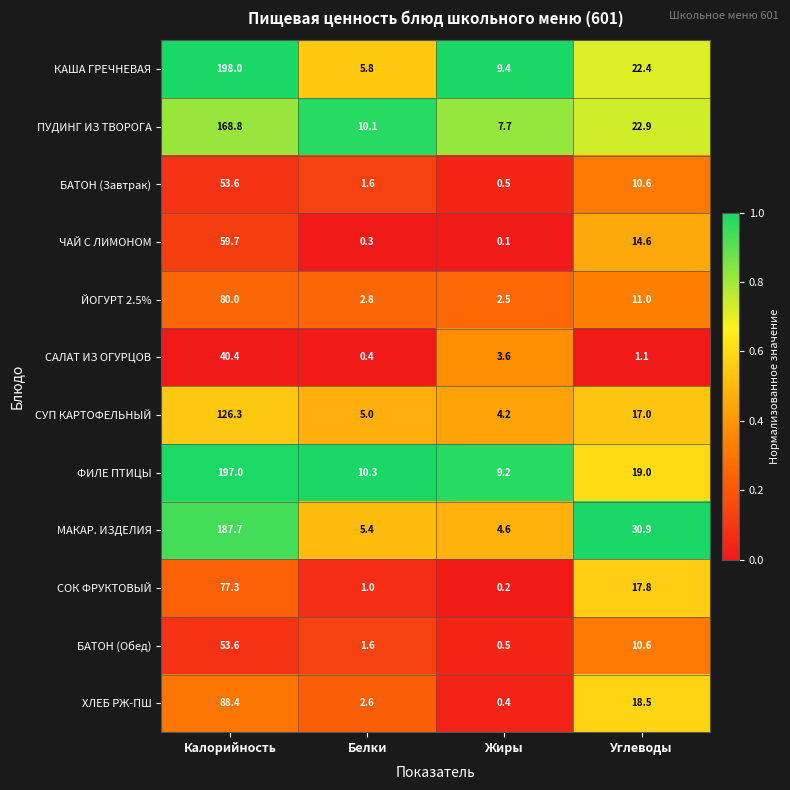

Rank the categories by САЛАТ ИЗ ОГУРЦОВ value from lowest to highest.

Белки, Углеводы, Жиры, Калорийность